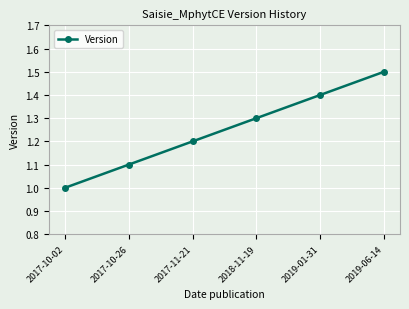

What is the label of the 4th point from the right?

2017-11-21